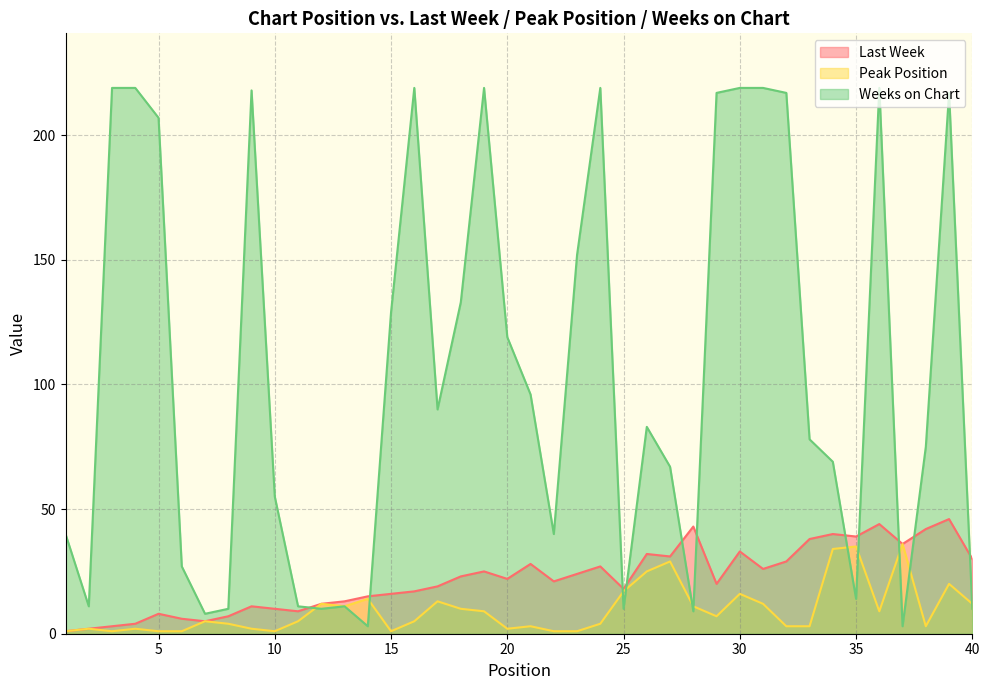

What is the difference between the maximum and second lowest values in the Last Week series?

44